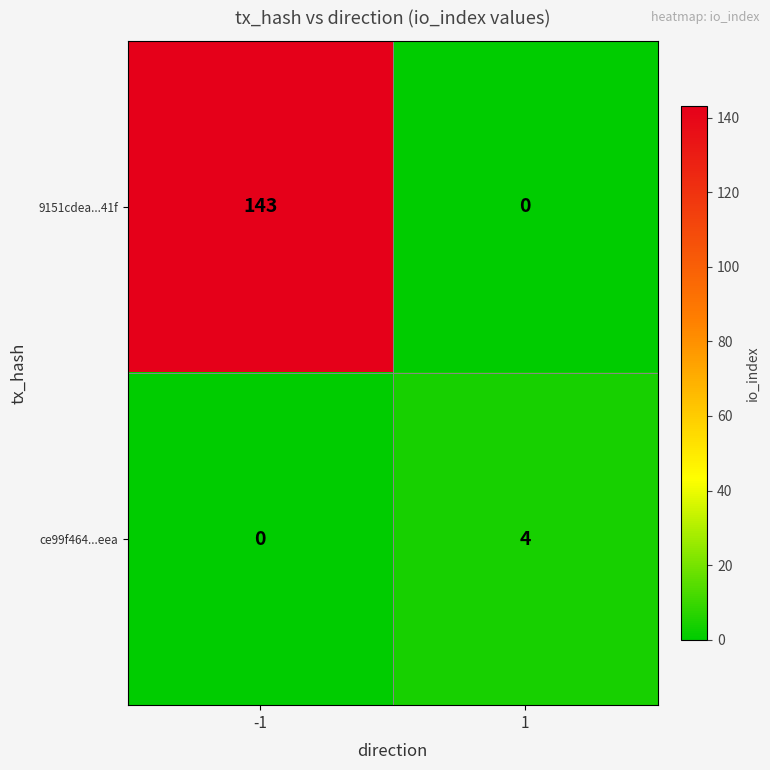

The 9151cdea...41f series shows 0 at 1. True or false?

True